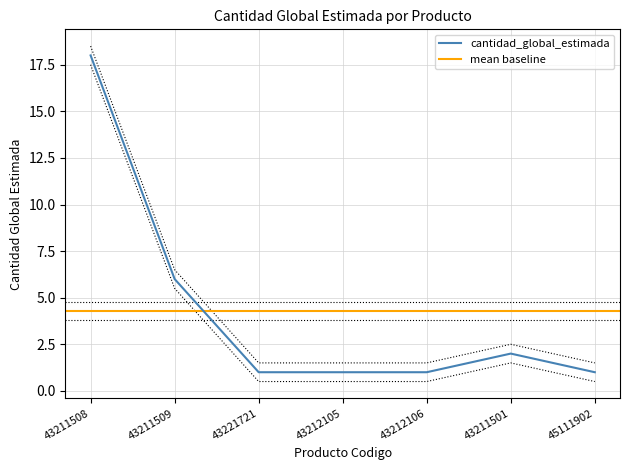

What is the value of the 5th point from the left?

1